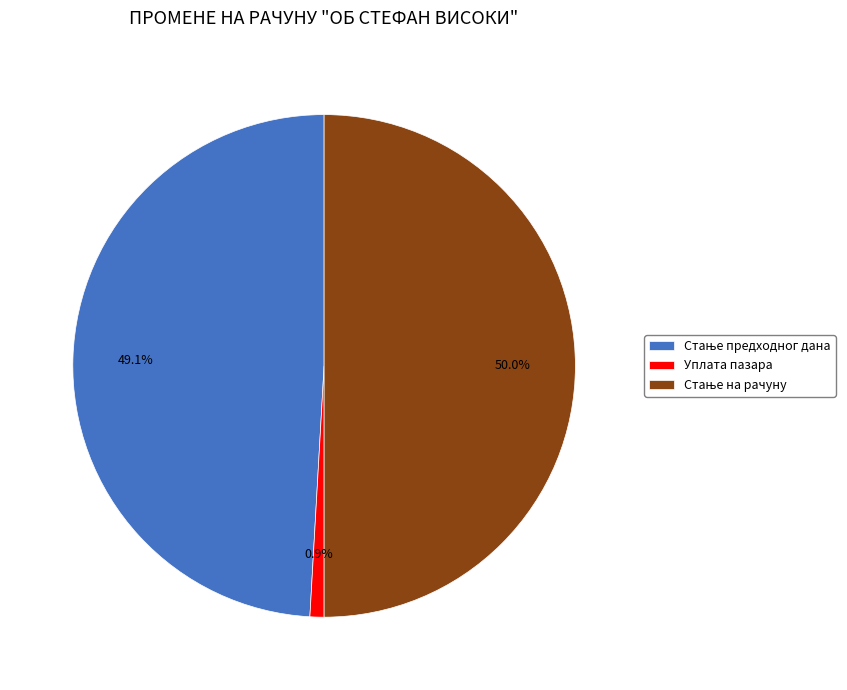

What portion of the pie excludes Уплата пазара?

99.1%